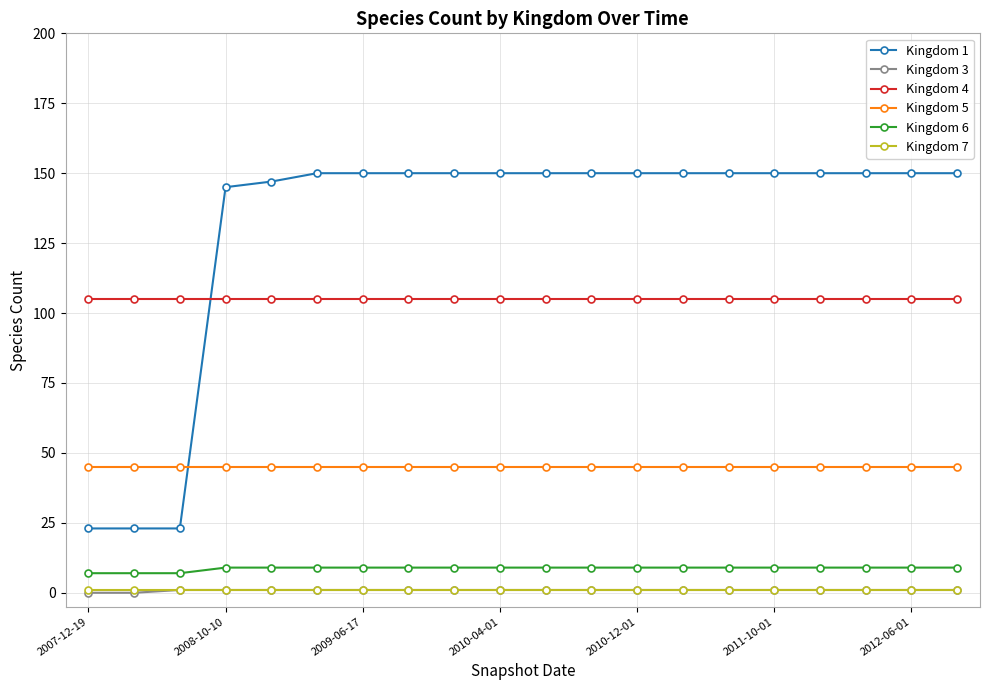

What is the value of the Kingdom 6 point at the 17th from the left?

9